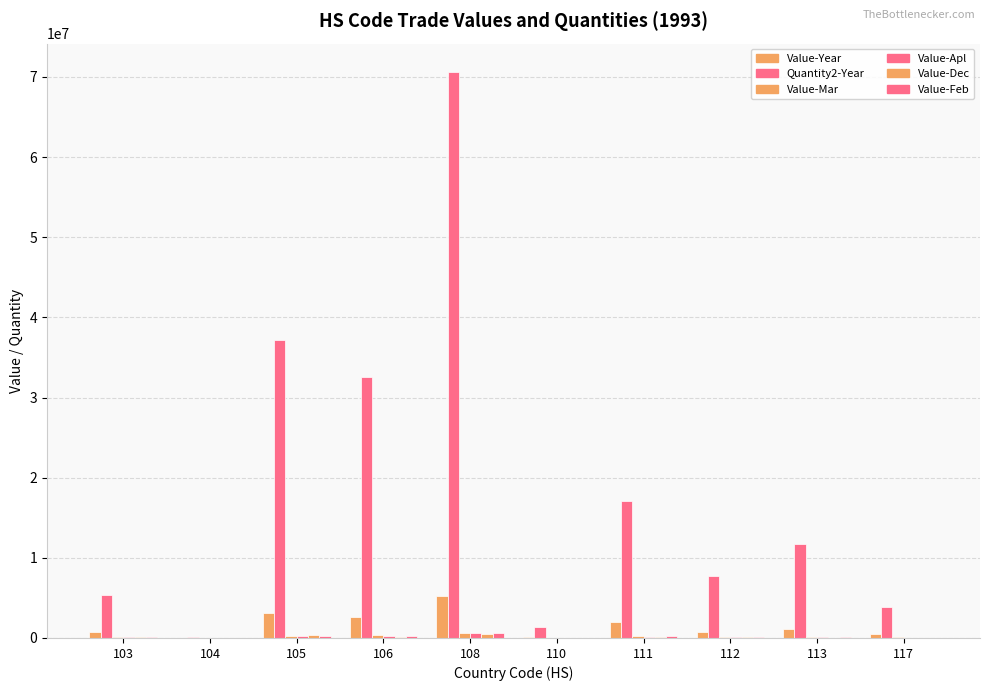

What is the maximum value for Value-Apl?

559697